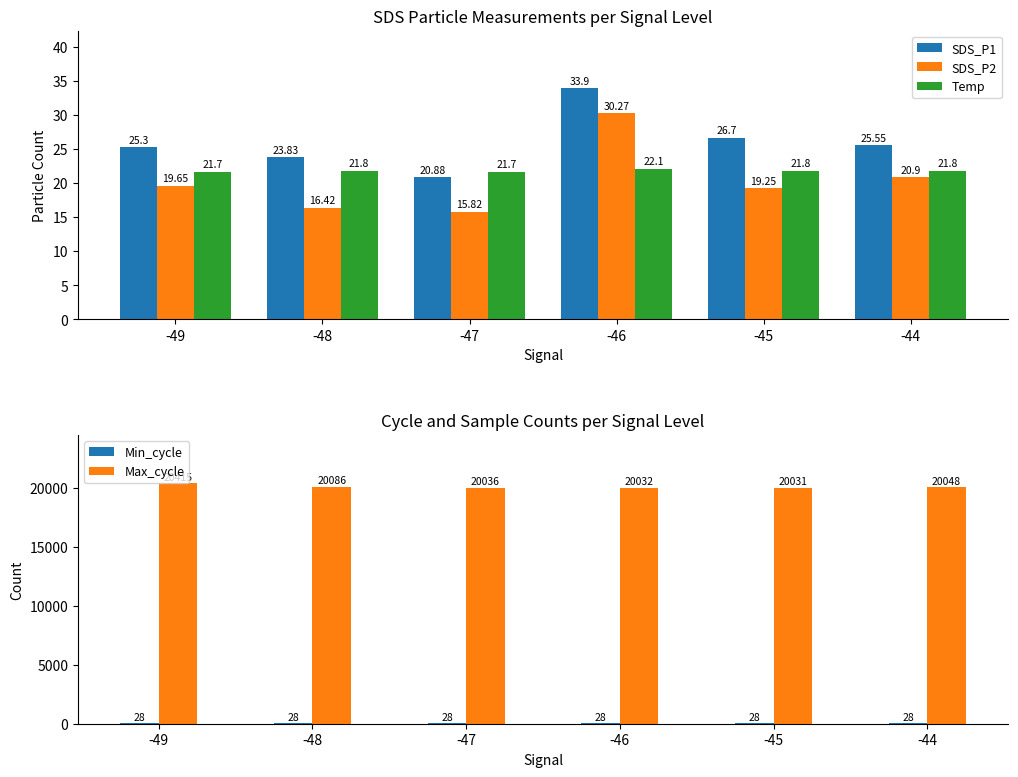

What value does the SDS_P2 series have at -47?

15.8